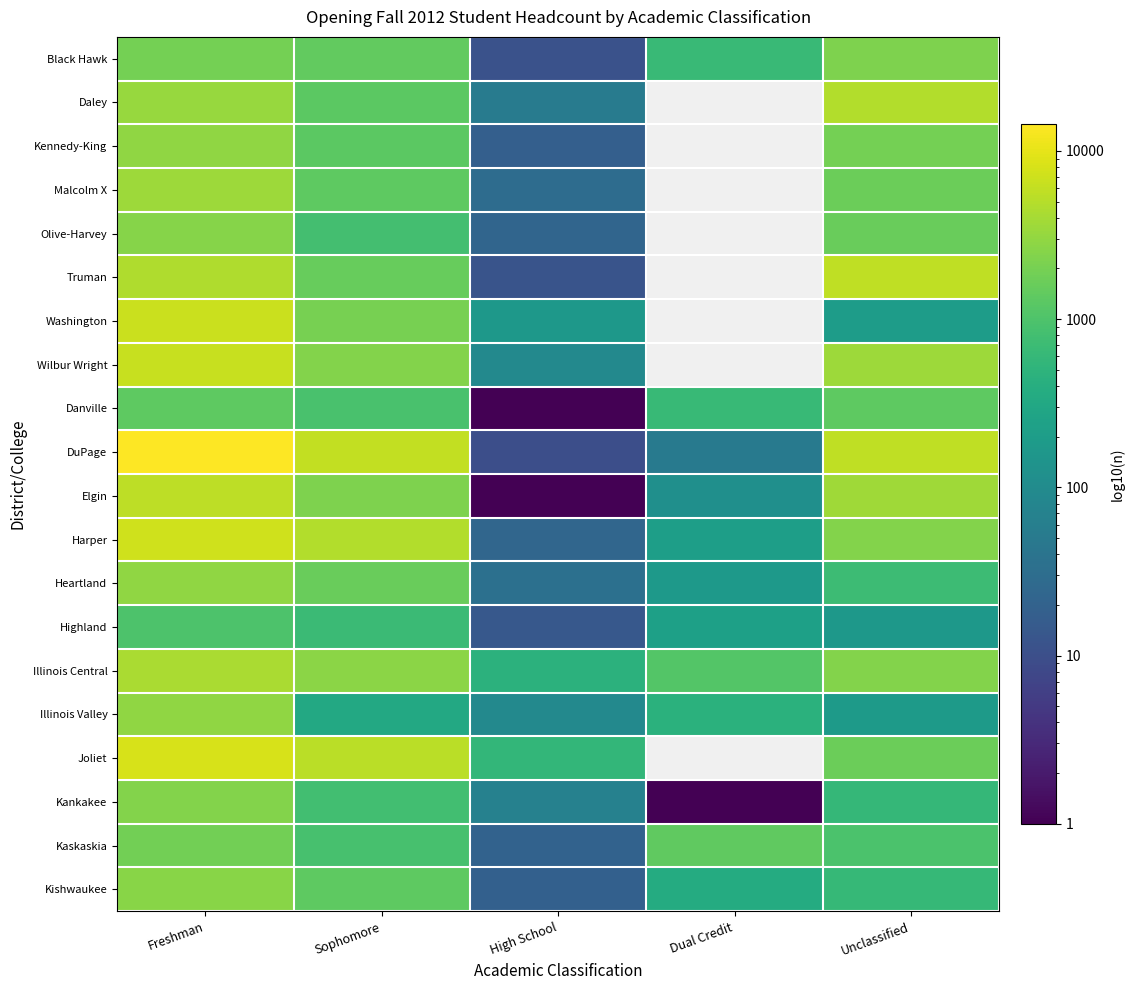

How many series are shown in this chart?

20